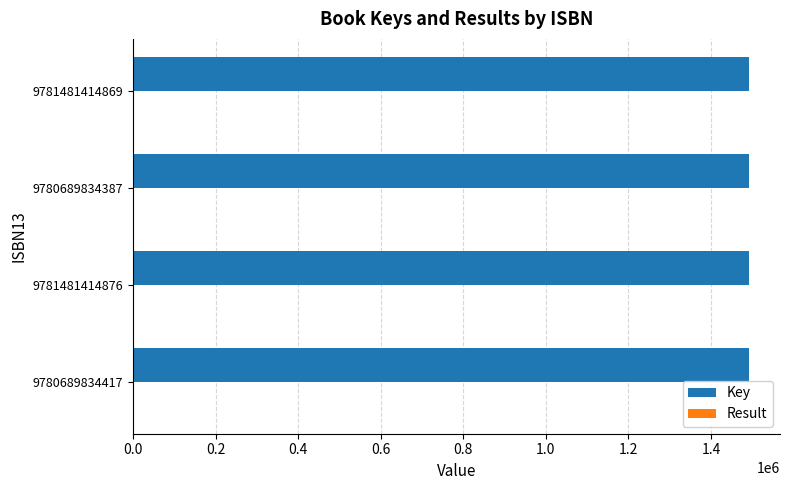

Which series has the largest total across all categories?

Key